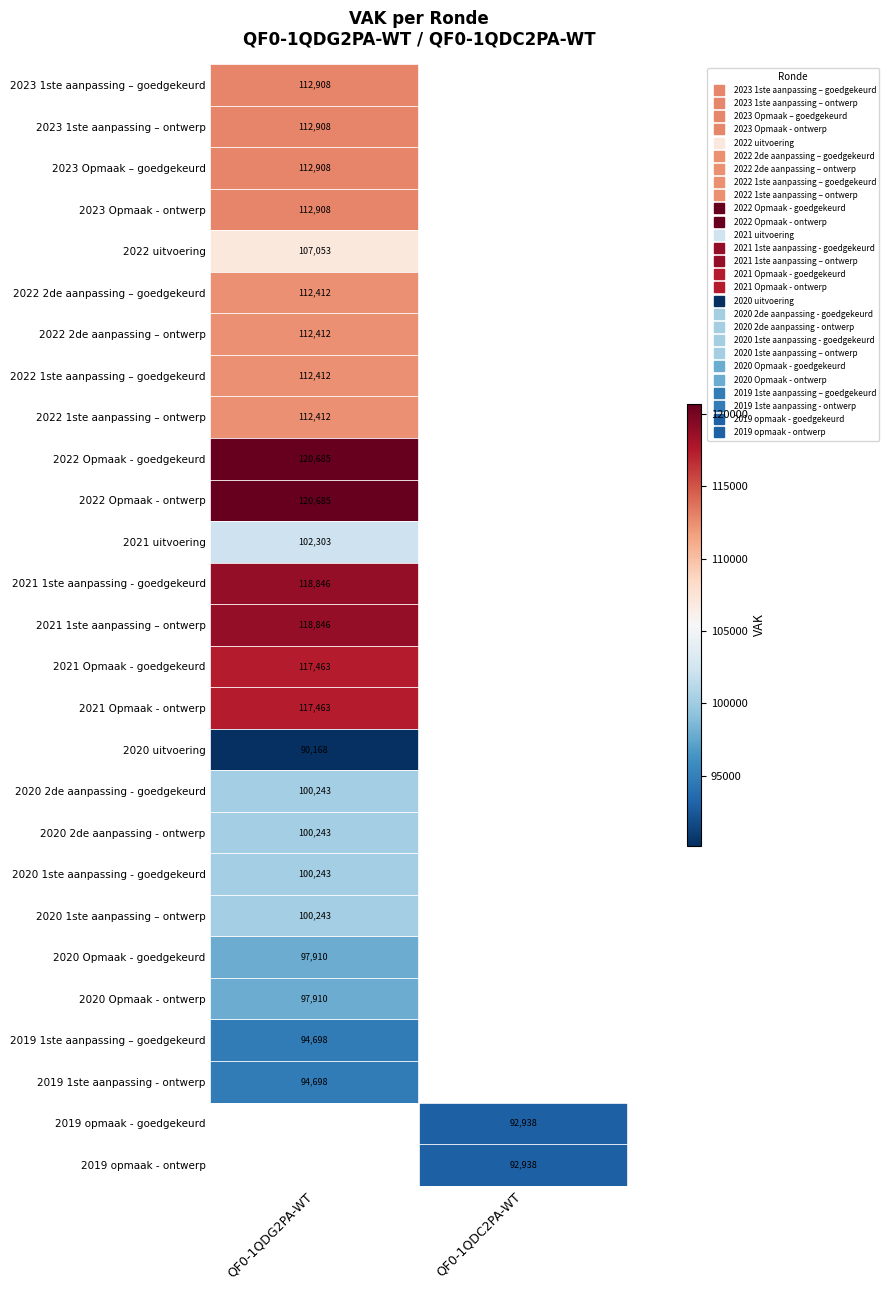

What value does the 2023 1ste aanpassing – ontwerp series have at QF0-1QDG2PA-WT?

112908.0